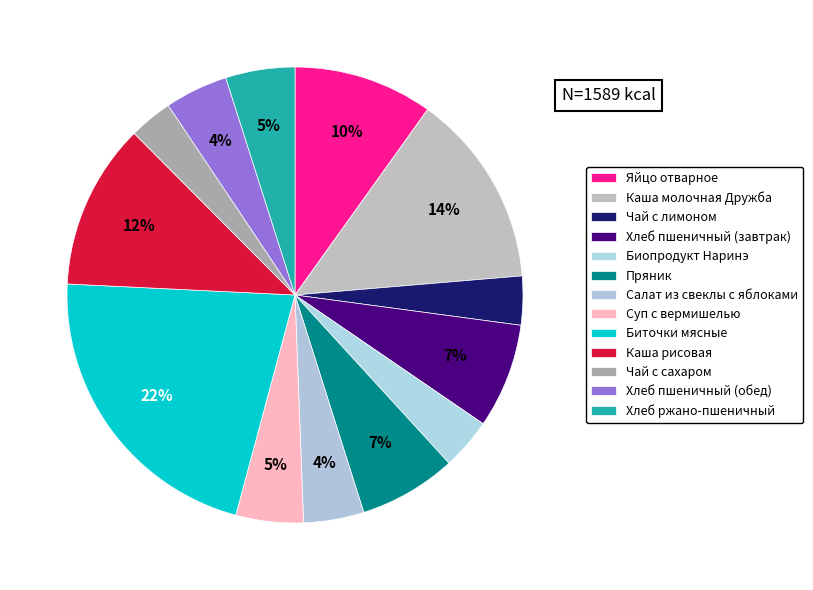

Approximately how many times larger is the value at Каша рисовая compared to Биточки мясные?

0.5